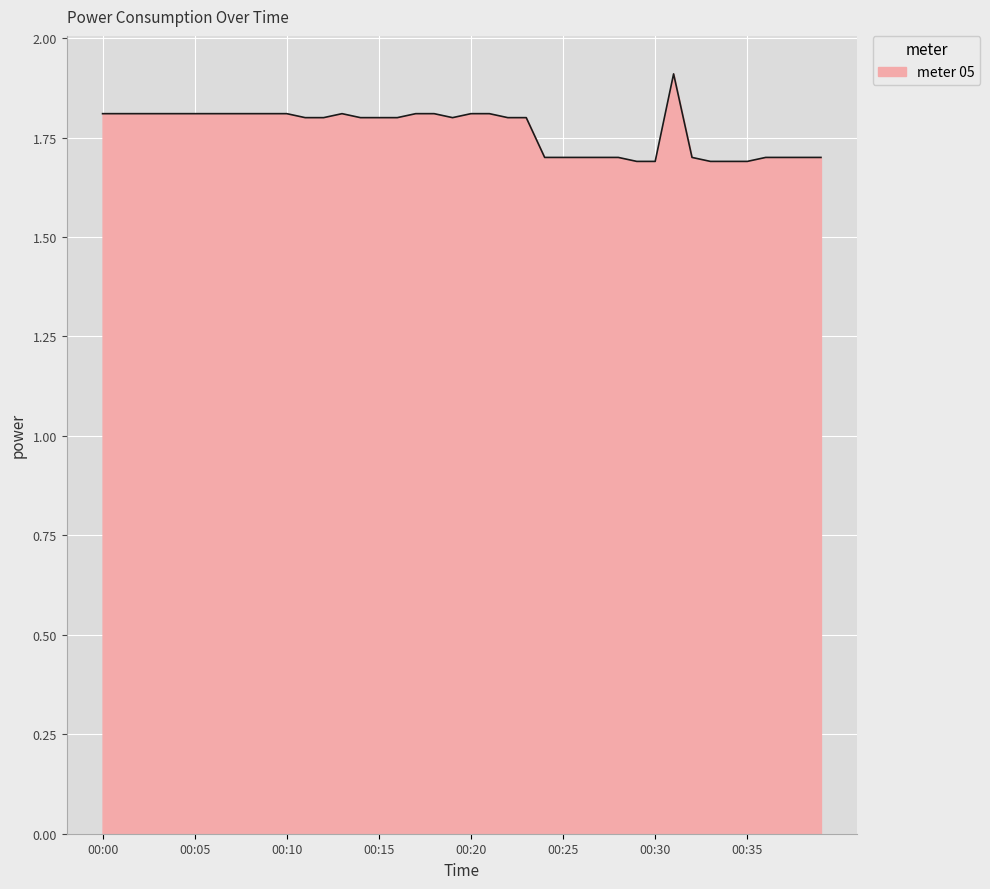

What is the maximum value shown in the chart?

1.9